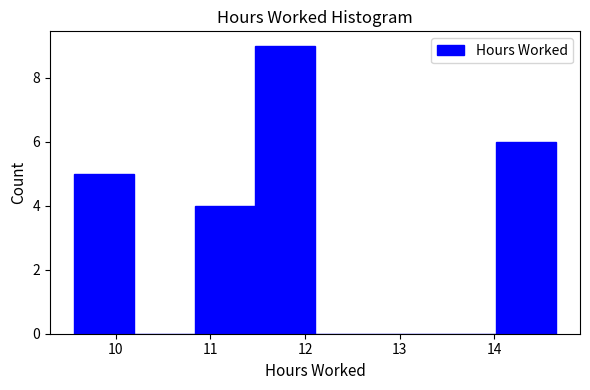

What is the height of the bar covering 9.6 to 10.2 on the x-axis? Neither the bar edges nor the heights are printed on the chart, so give them approximately, as read against the axes.

5